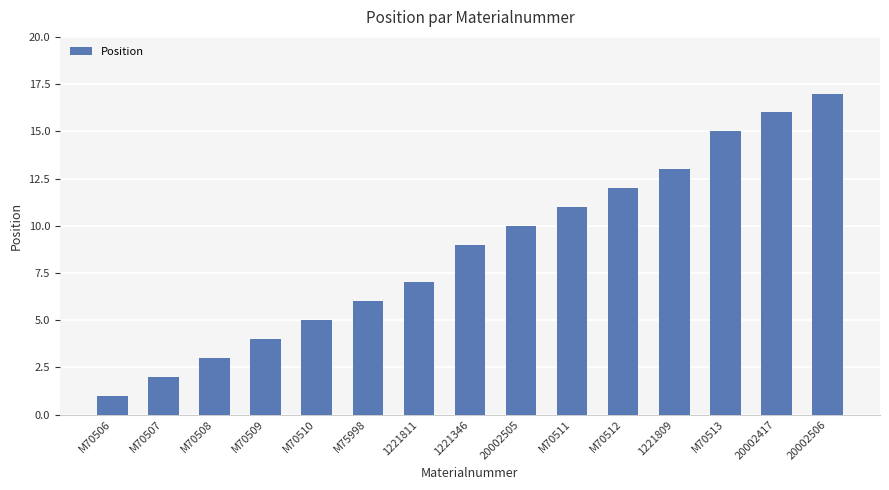

Between 20002417 and 1221346, which is larger?

20002417